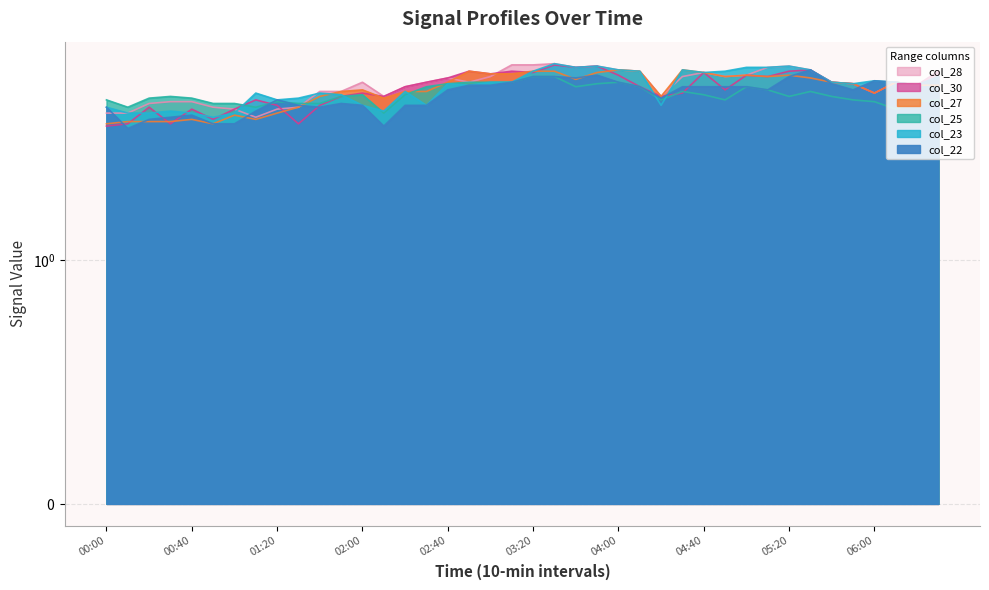

List the labels in order of col_27 value, smallest first.

2011/07/21 00:00, 2011/07/21 00:50, 2011/07/21 00:10, 2011/07/21 00:20, 2011/07/21 00:30, 2011/07/21 00:40, 2011/07/21 01:10, 2011/07/21 01:00, 2011/07/21 01:20, 2011/07/21 01:30, 2011/07/21 02:10, 2011/07/21 01:40, 2011/07/21 04:20, 2011/07/21 06:00, 2011/07/21 01:50, 2011/07/21 02:20, 2011/07/21 02:30, 2011/07/21 02:00, 2011/07/21 06:20, 2011/07/21 06:30, 2011/07/21 05:50, 2011/07/21 02:40, 2011/07/21 05:40, 2011/07/21 06:10, 2011/07/21 03:40, 2011/07/21 05:30, 2011/07/21 04:50, 2011/07/21 05:10, 2011/07/21 05:00, 2011/07/21 05:20, 2011/07/21 03:00, 2011/07/21 03:10, 2011/07/21 03:50, 2011/07/21 04:40, 2011/07/21 02:50, 2011/07/21 03:20, 2011/07/21 03:30, 2011/07/21 04:10, 2011/07/21 04:00, 2011/07/21 04:30